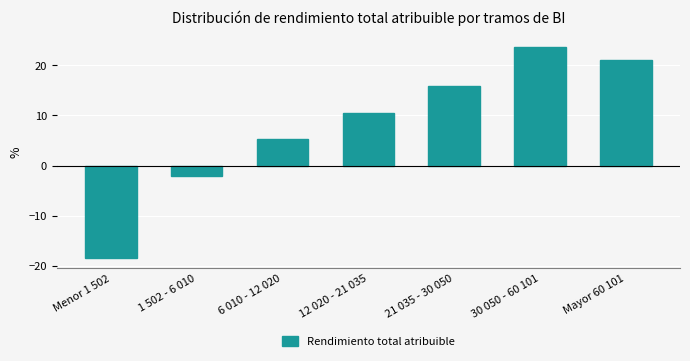

Reading left to right, what are all the values shown in this chart?

-18.4	-2.0	5.3	10.5	15.8	23.7	21.1